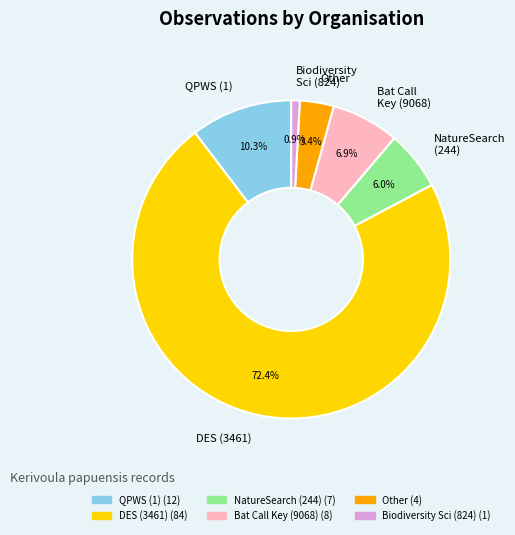

What is the ratio of the value at Bat Call Key (9068) to the value at QPWS (1)?

0.7